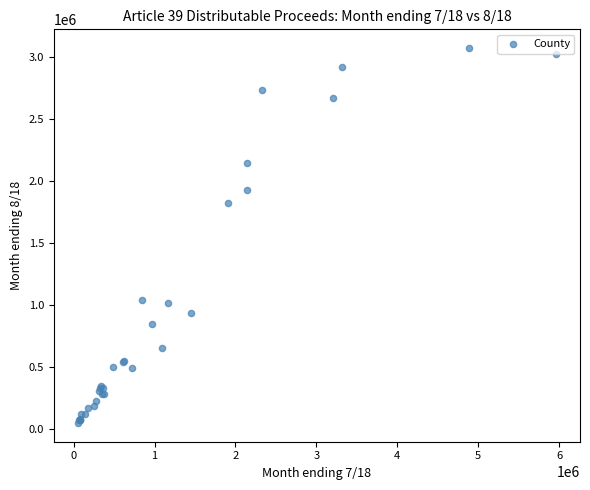

What Y value in the scatter plot is closest to 1559729?

1822607.2